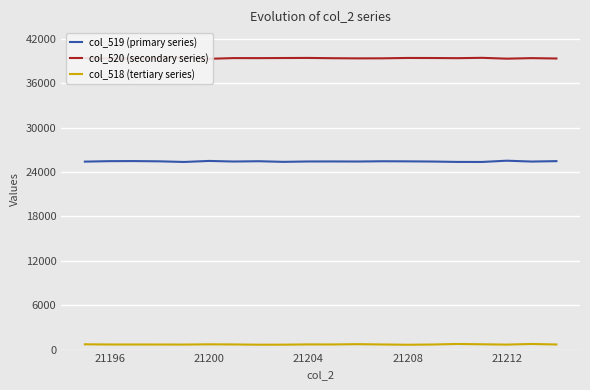

How many interior local valleys does the col_518 (tertiary series) series have?

5